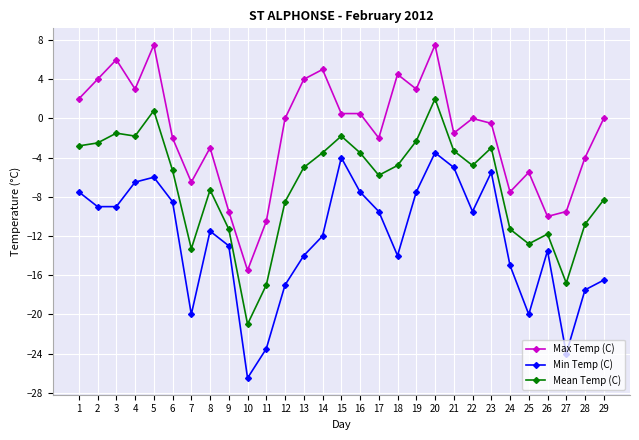

What is the total value across all series at 8?

-21.8